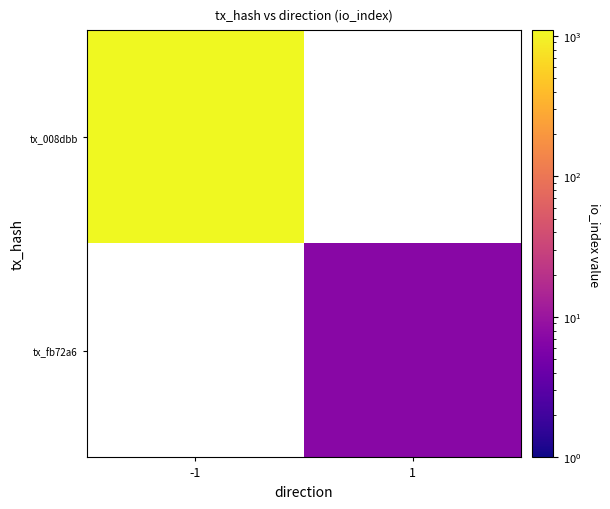

True or false: tx_fb72a6 has a value of 9.7 at 1.

False